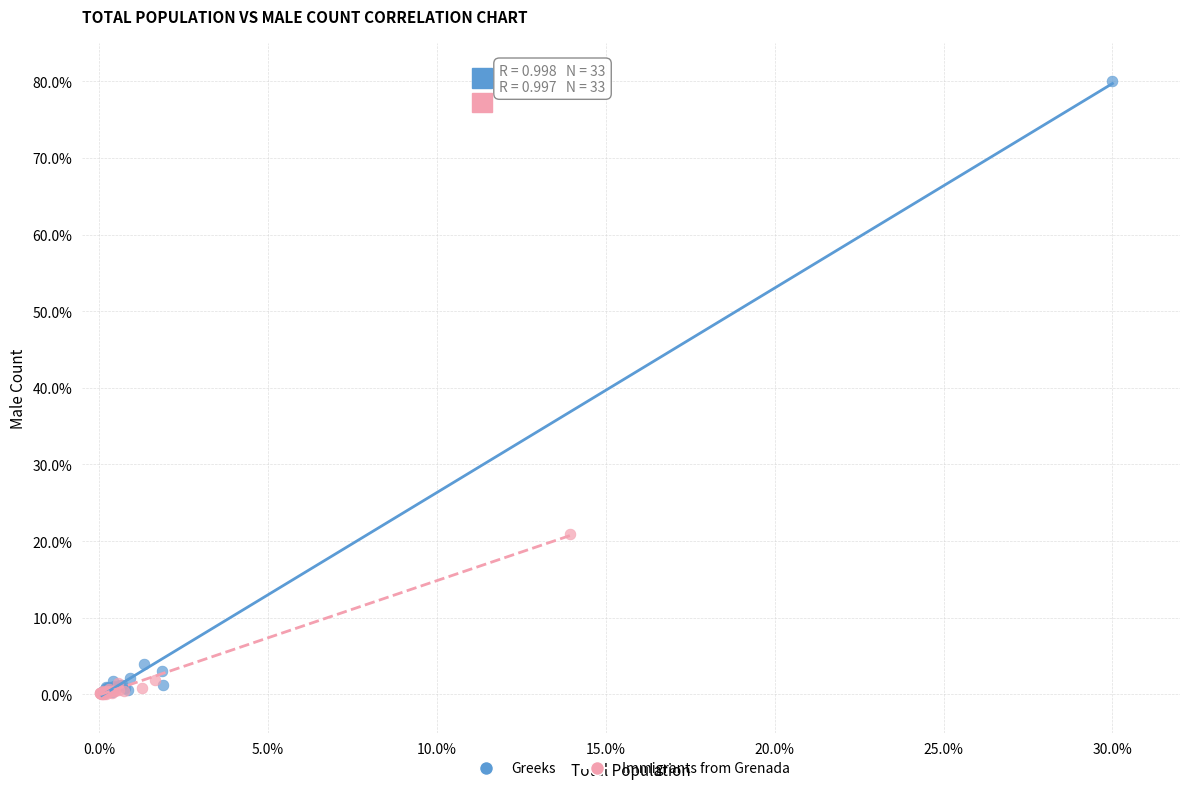

Which series reaches the maximum Y coordinate?

Greeks